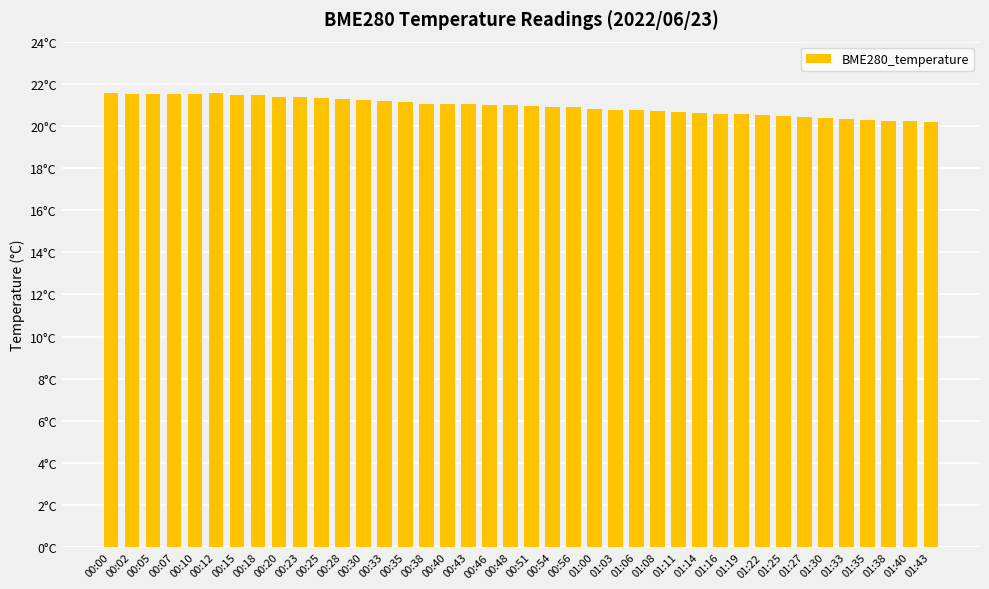

Between 00:51 and 01:25, which is larger?

00:51